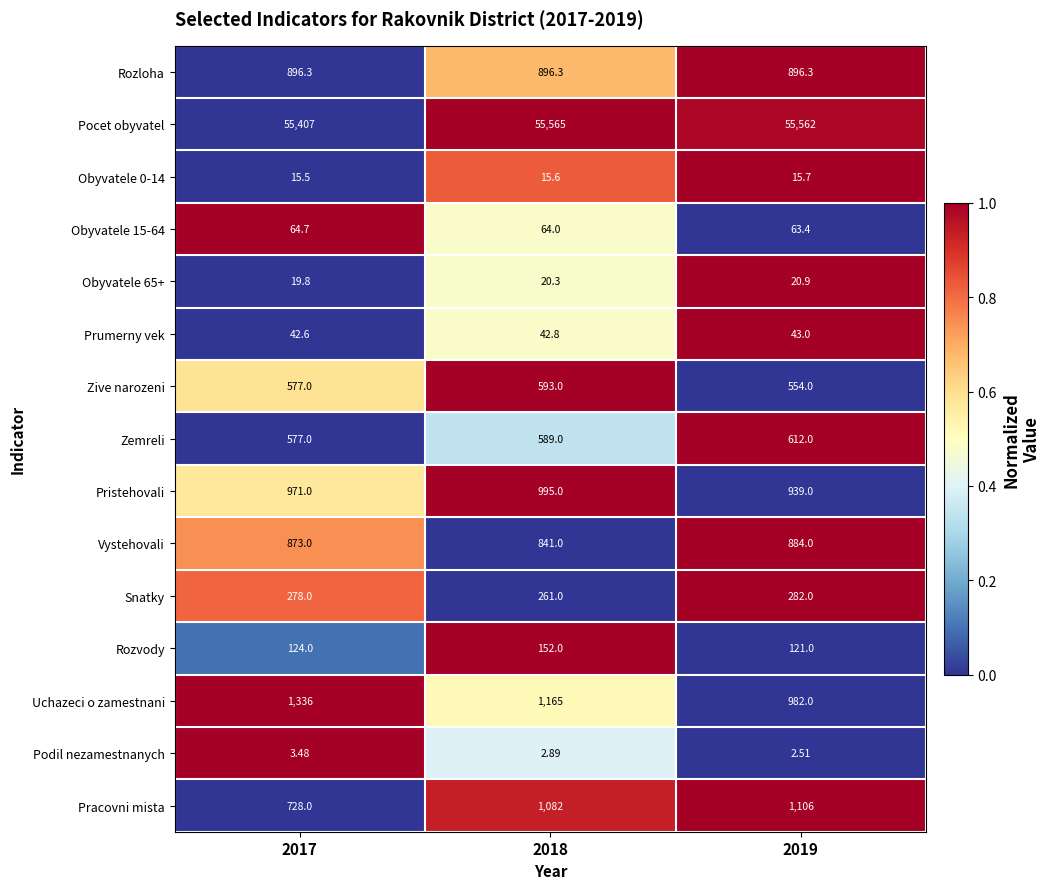

Which series has the largest total across all categories?

Pocet obyvatel